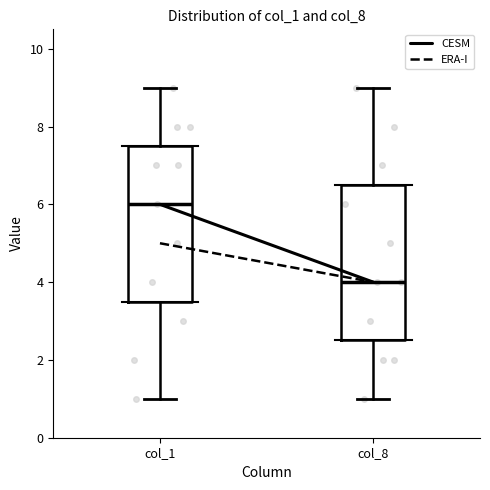

Where is the upper edge of the box for col_8 on the y-axis? The values are not printed on the chart, so give them approximately, as read against the axis.

6.6